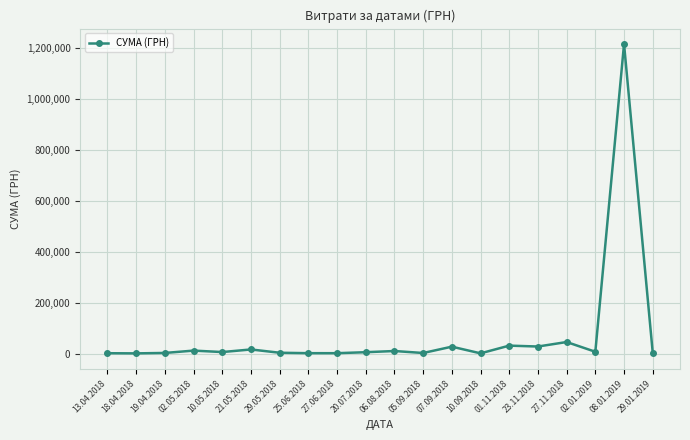

True or false: the data has more than 2 interior local peaks.

True